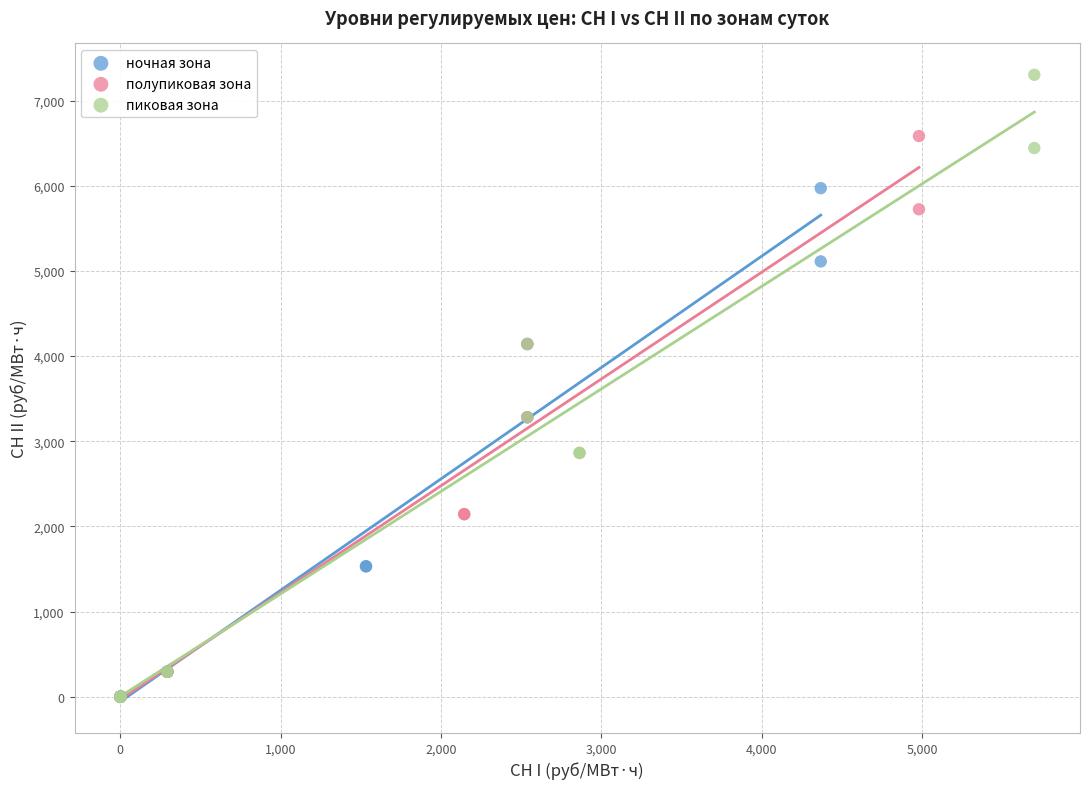

What are all the series names shown in the legend?

ночная зона, полупиковая зона, пиковая зона